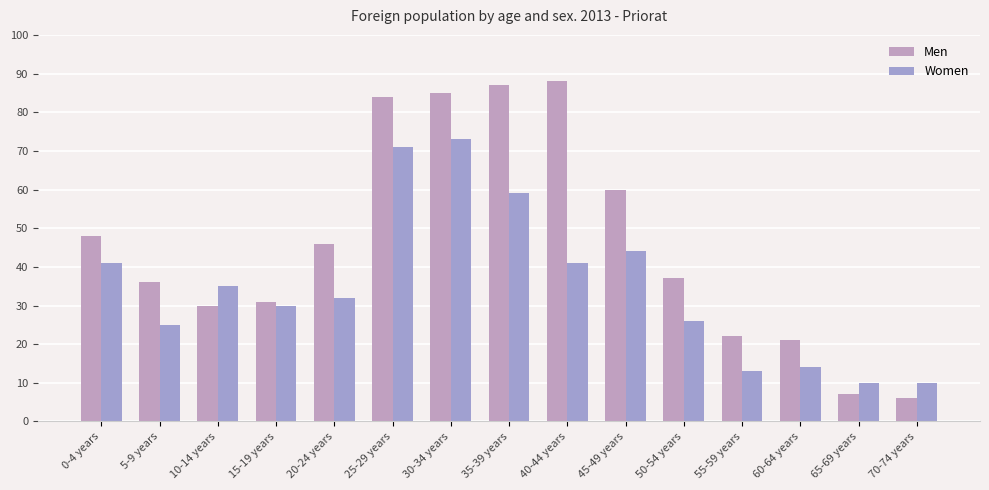

Reading right to left, what are all the values shown in this chart?

Men: 70-74 years=6	65-69 years=7	60-64 years=21	55-59 years=22	50-54 years=37	45-49 years=60	40-44 years=88	35-39 years=87	30-34 years=85	25-29 years=84	20-24 years=46	15-19 years=31	10-14 years=30	5-9 years=36	0-4 years=48
Women: 70-74 years=10	65-69 years=10	60-64 years=14	55-59 years=13	50-54 years=26	45-49 years=44	40-44 years=41	35-39 years=59	30-34 years=73	25-29 years=71	20-24 years=32	15-19 years=30	10-14 years=35	5-9 years=25	0-4 years=41